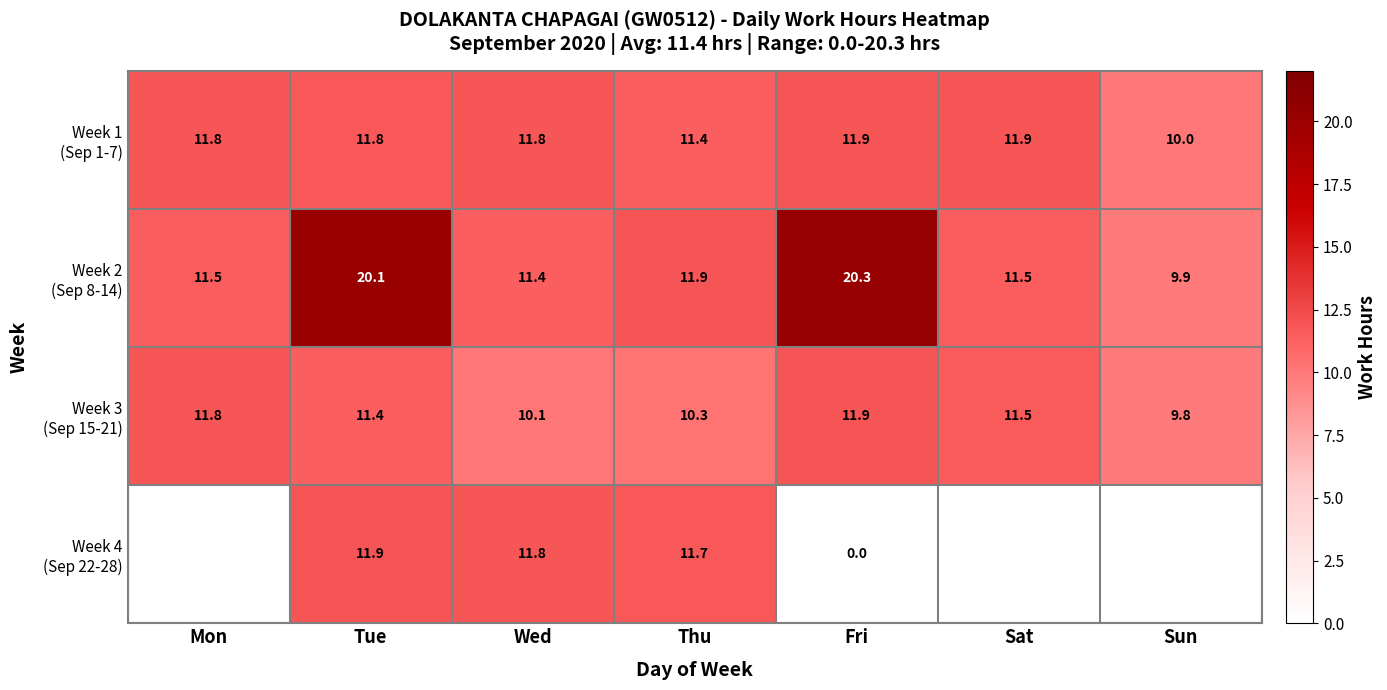

What is the spread (max minus min) of values at Tue?

8.7